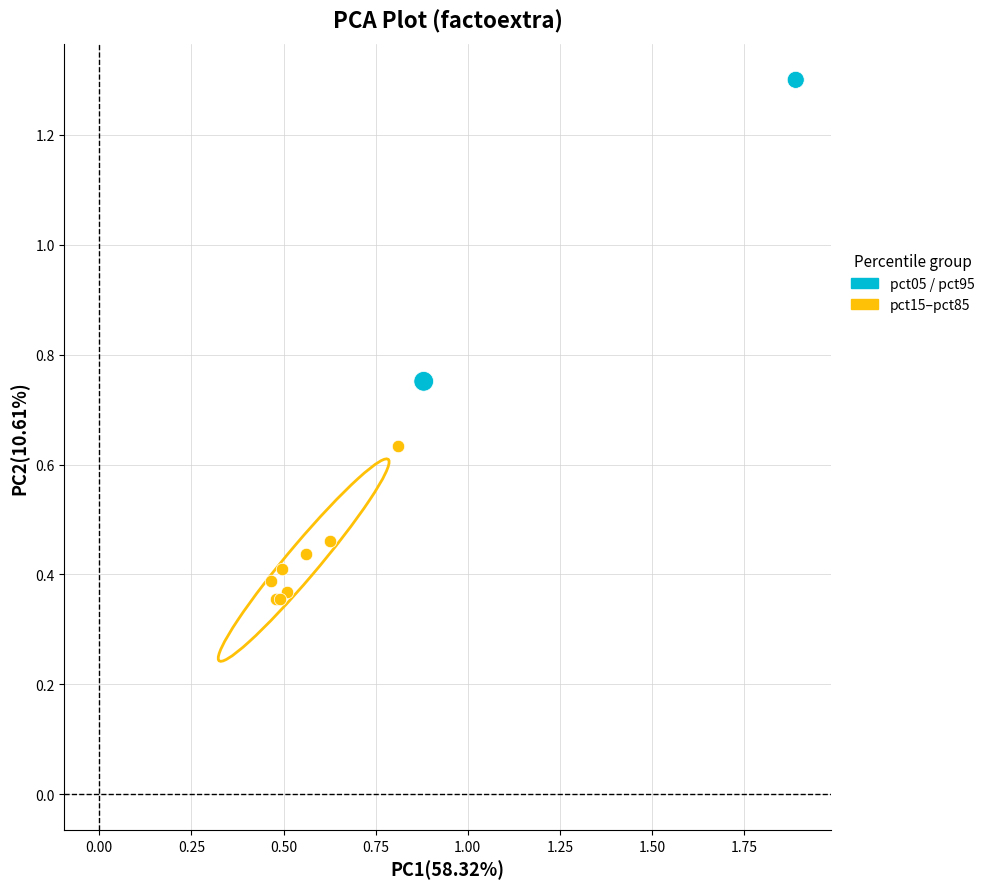

Which series has the widest spread of Y values?

pct05 / pct95